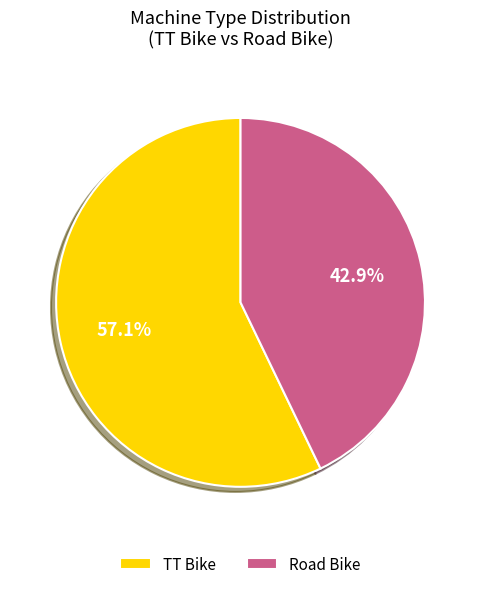

The Road Bike slice represents 43% of the pie. True or false?

True